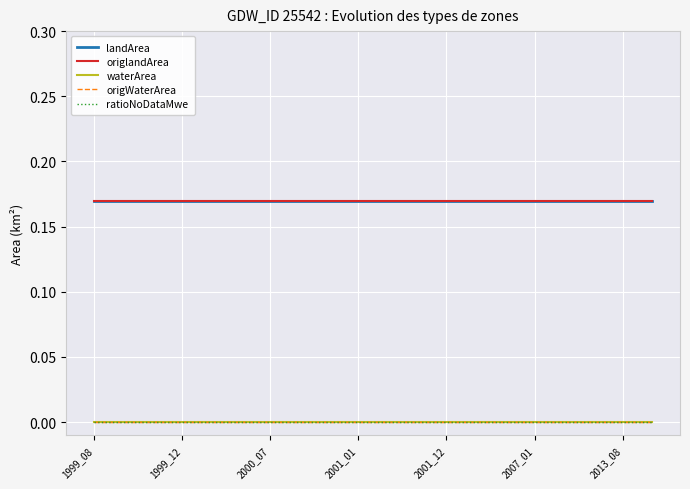

Is this an area chart (filled region under the line)?

No